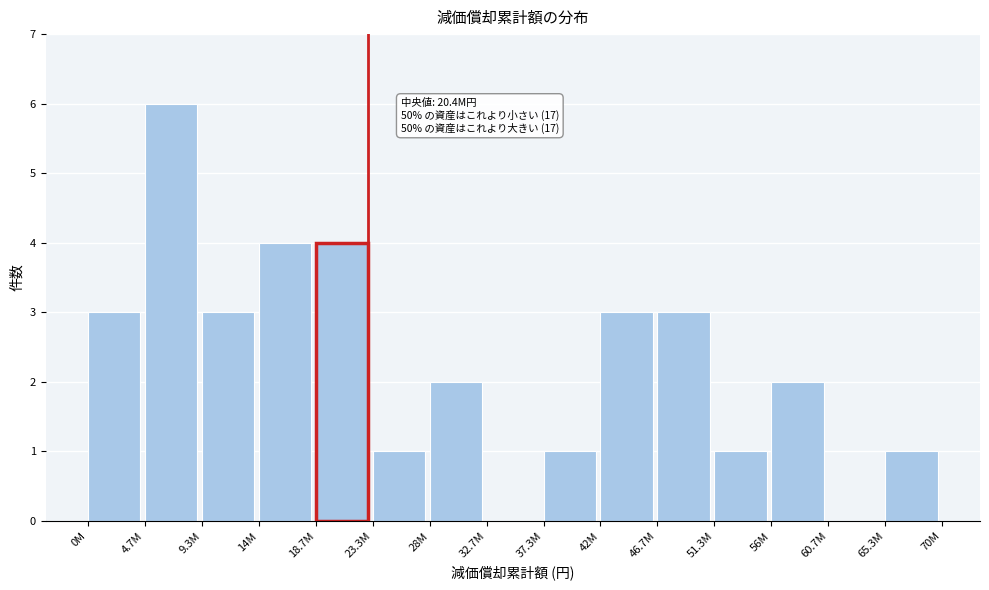

Reading left to right, extract all data points from this chart.

0M=3	4.7M=6	9.3M=3	14M=4	18.7M=4	23.3M=1	28M=2	32.7M=0	37.3M=1	42M=3	46.7M=3	51.3M=1	56M=2	60.7M=0	65.3M=1